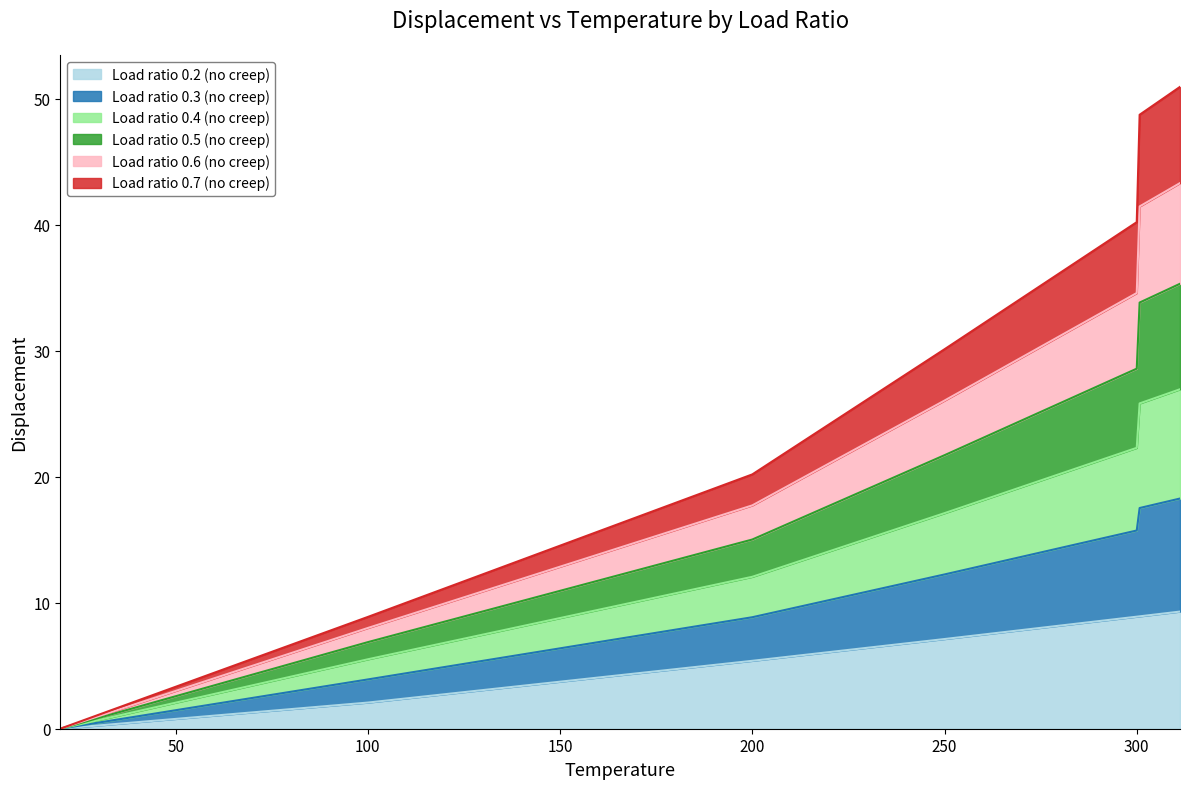

What is the maximum value for Load ratio 0.2 (no creep)?

9.3